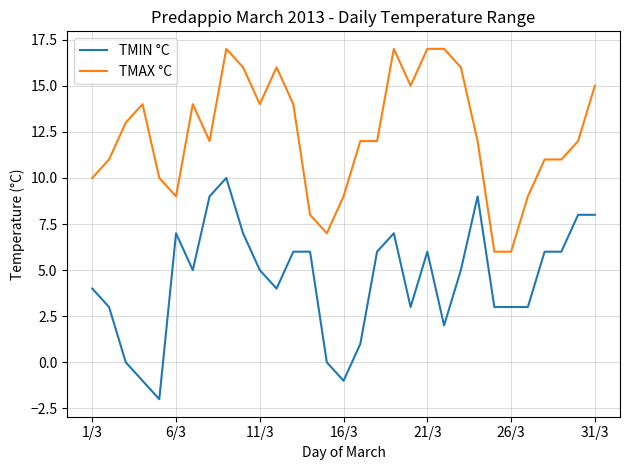

True or false: TMIN °C and TMAX °C intersect in this chart.

False